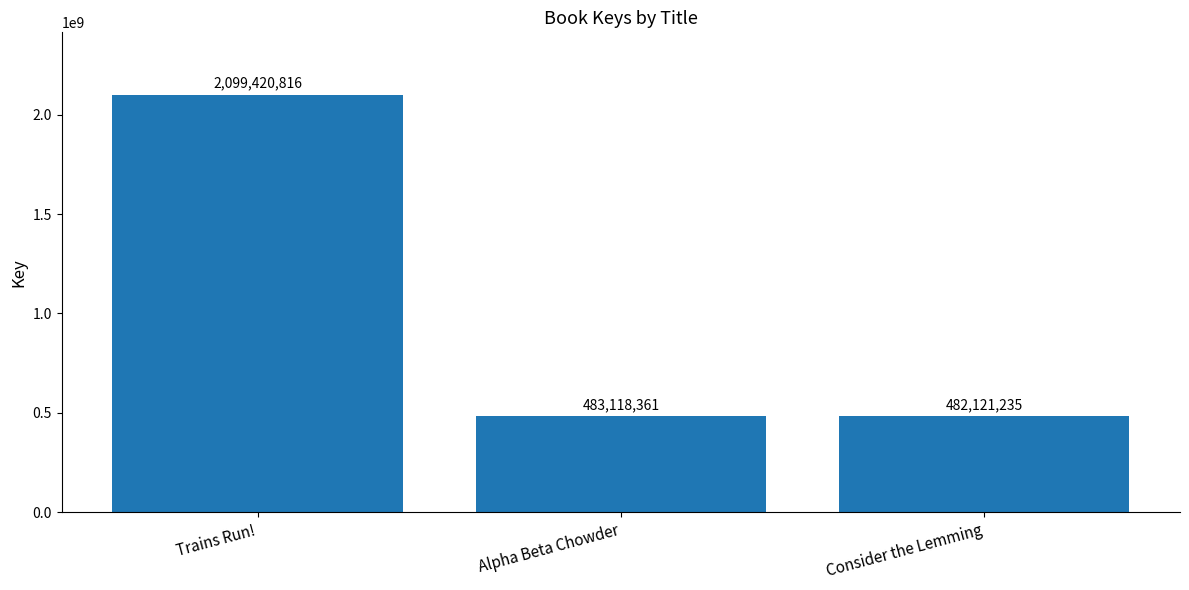

Reading right to left, extract all data points from this chart.

482121235	483118361	2099420816